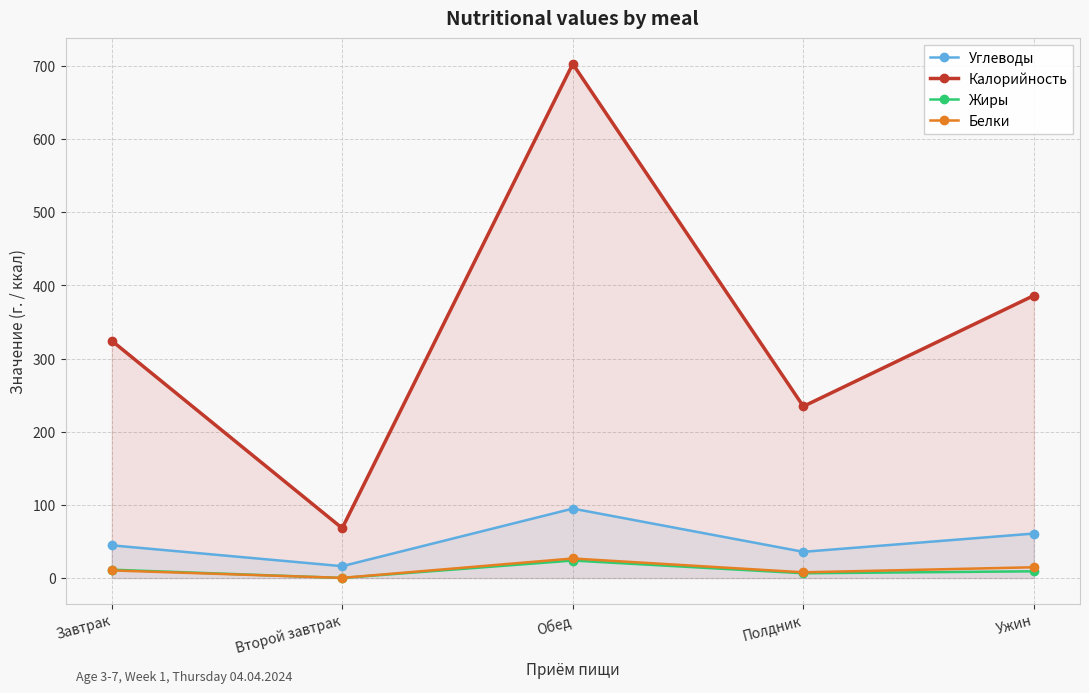

Where is the first local minimum for Углеводы?

Второй завтрак